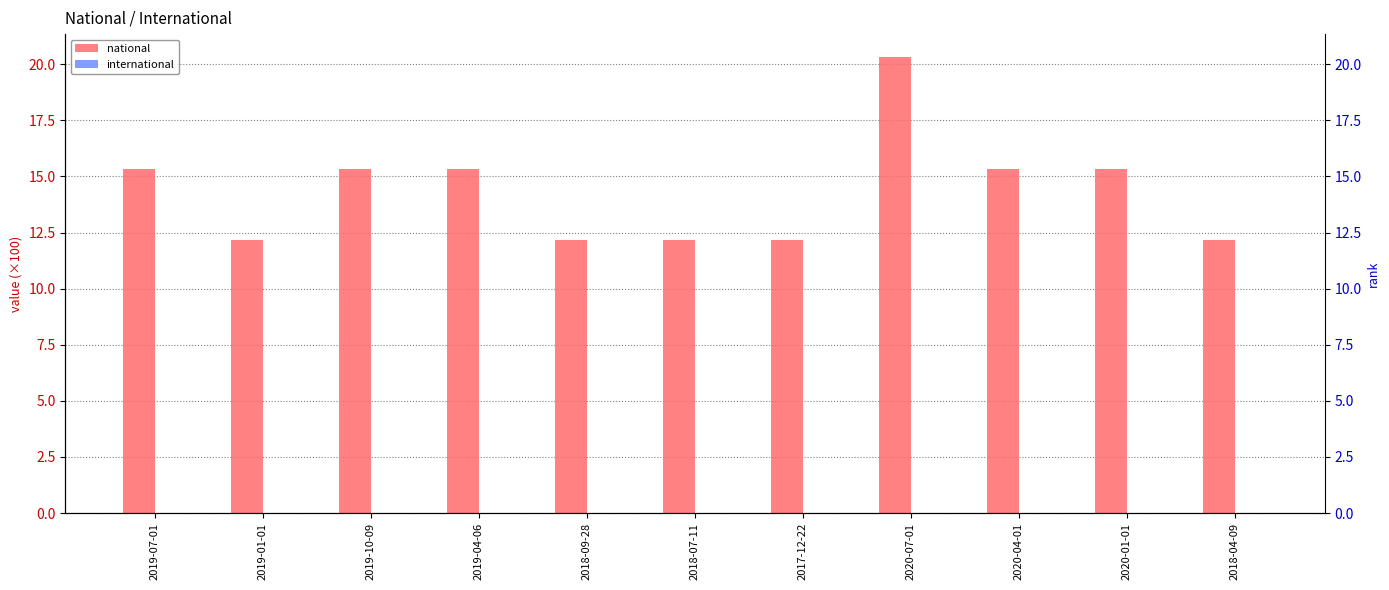

Which series has the largest range (max minus min)?

national